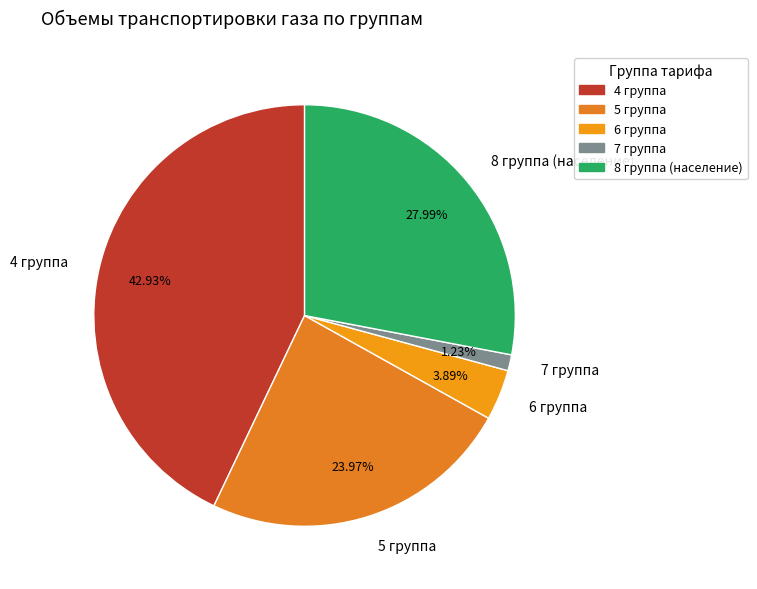

What is the ratio of the value at 8 группа (население) to the value at 4 группа?

0.7